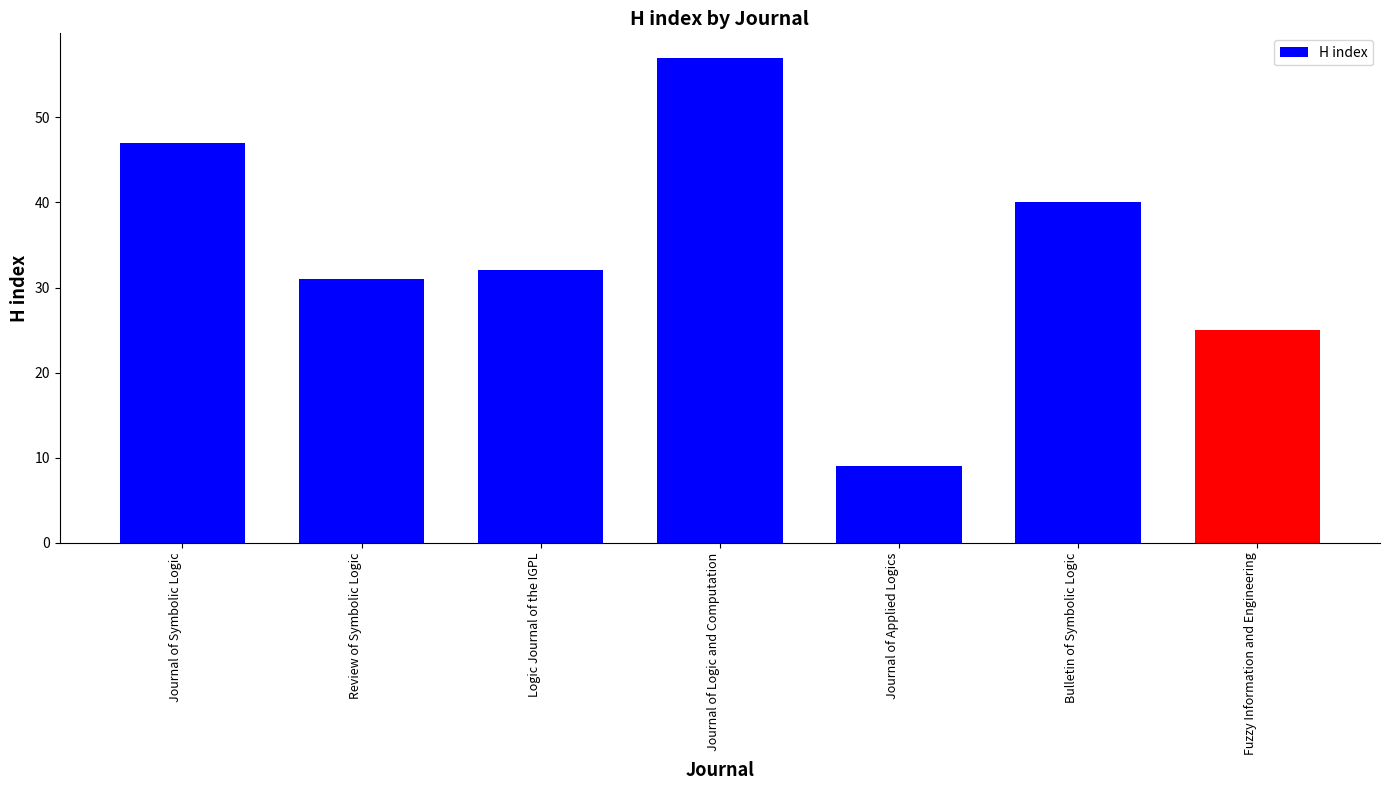

What is the label of the 1st bar from the left?

Journal of Symbolic Logic